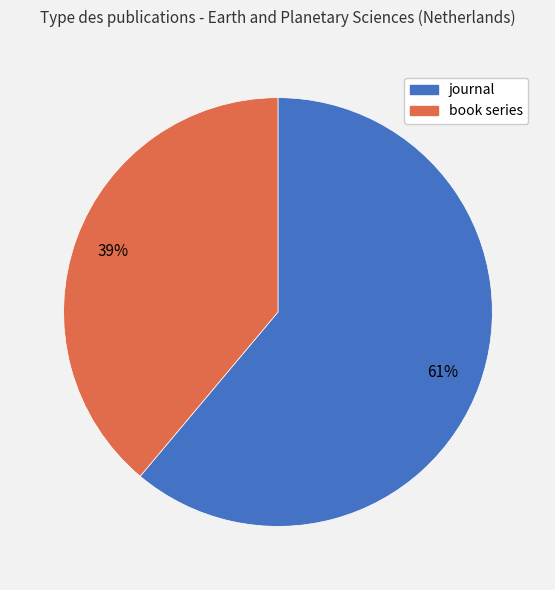

Is it true that journal is 46% of the pie?

False